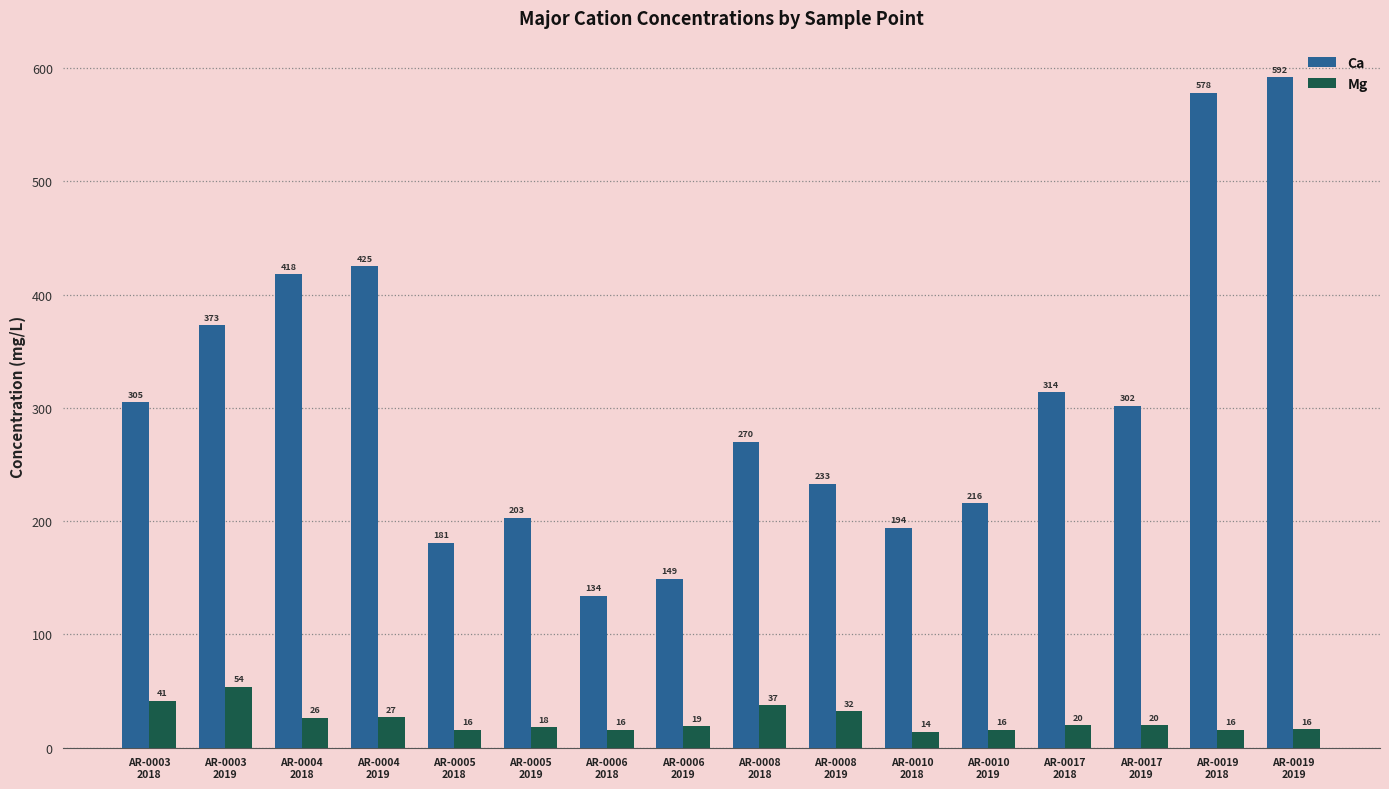

List the series in order of their overall mean, lowest first.

Mg, Ca